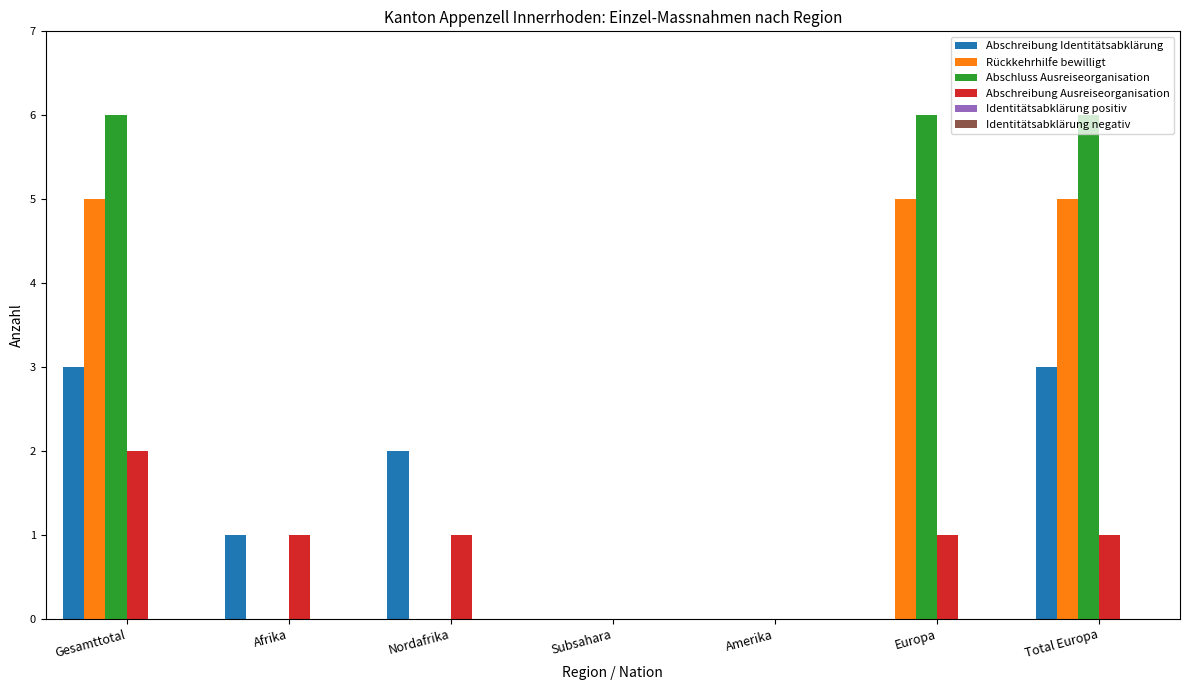

How many Abschluss Ausreiseorganisation values are between 0 and 6?

7